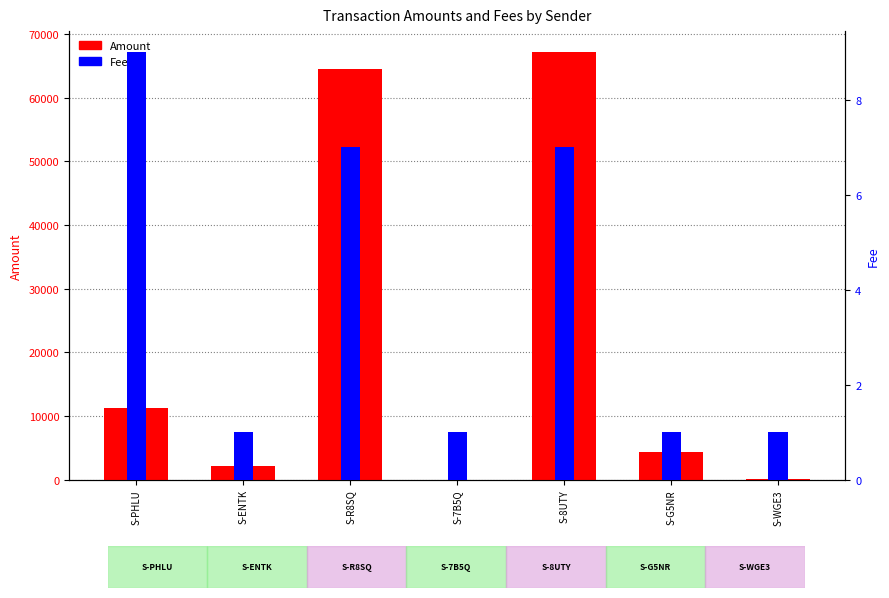

What is the sum of all Fee values?

27.0